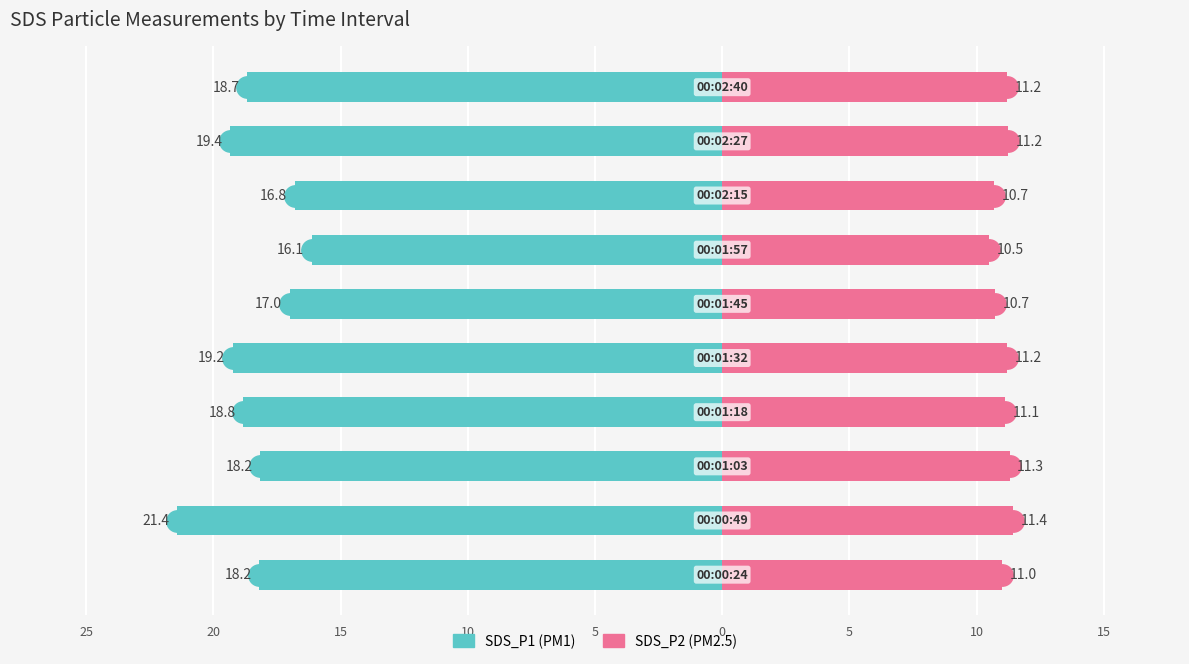

Read the SDS_P2 value at 15.

11.2